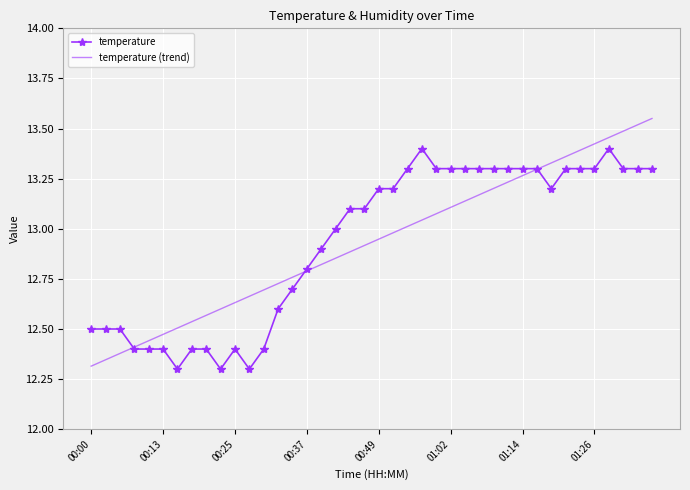

Which series has the widest spread of values?

temperature (trend)